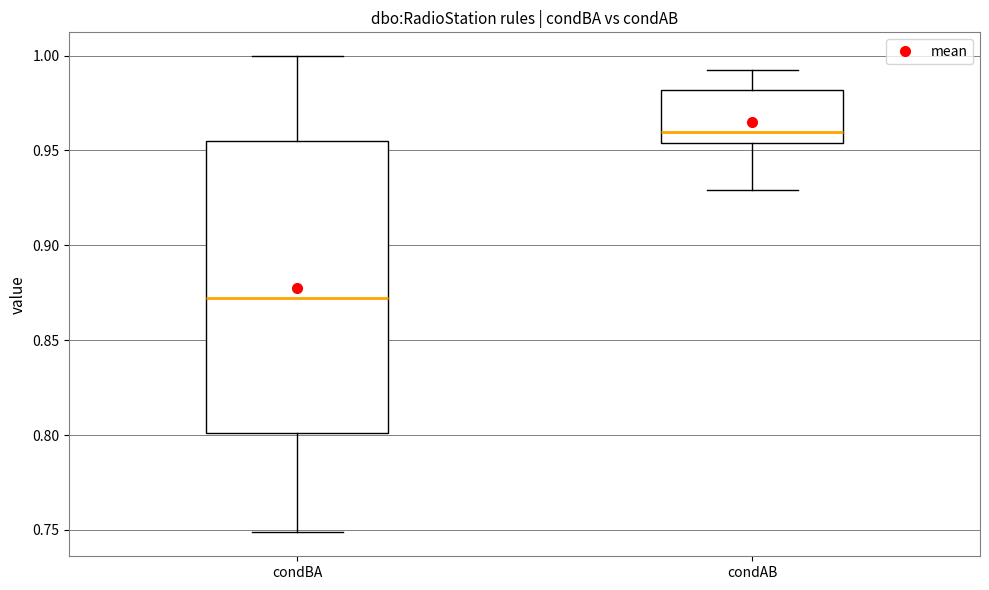

Which box has the highest median line?

condAB